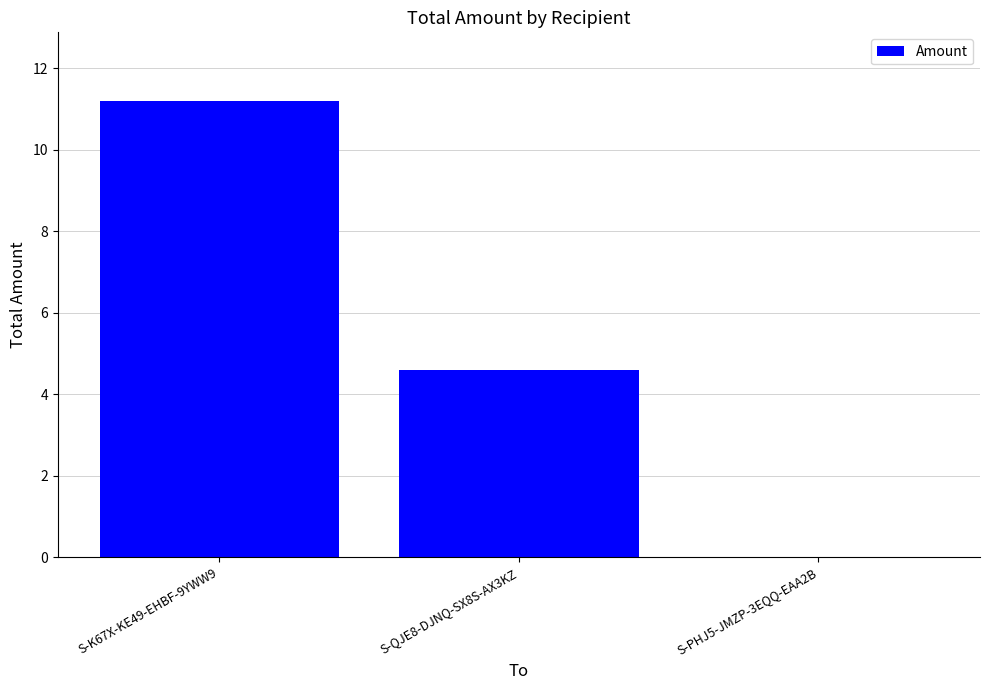

The chart shows a value of -3.8 at S-PHJ5-JMZP-3EQQ-EAA2B. True or false?

False